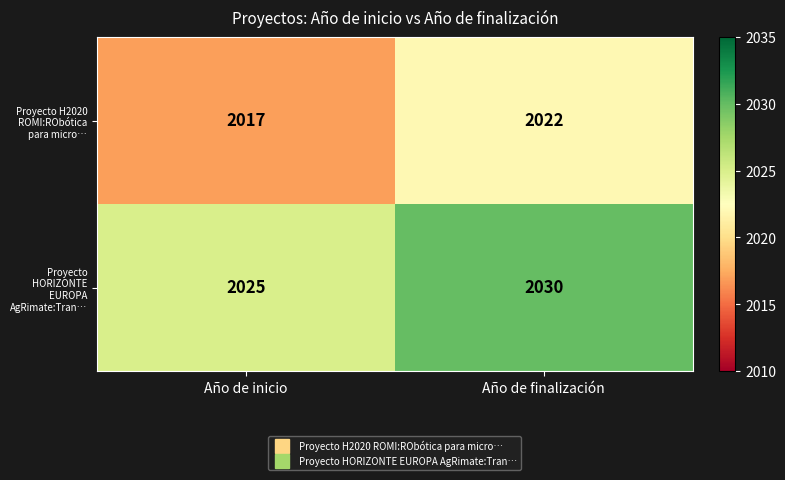

At which label does Proyecto H2020 ROMI:RObótica para micro… reach its peak?

Año de finalización